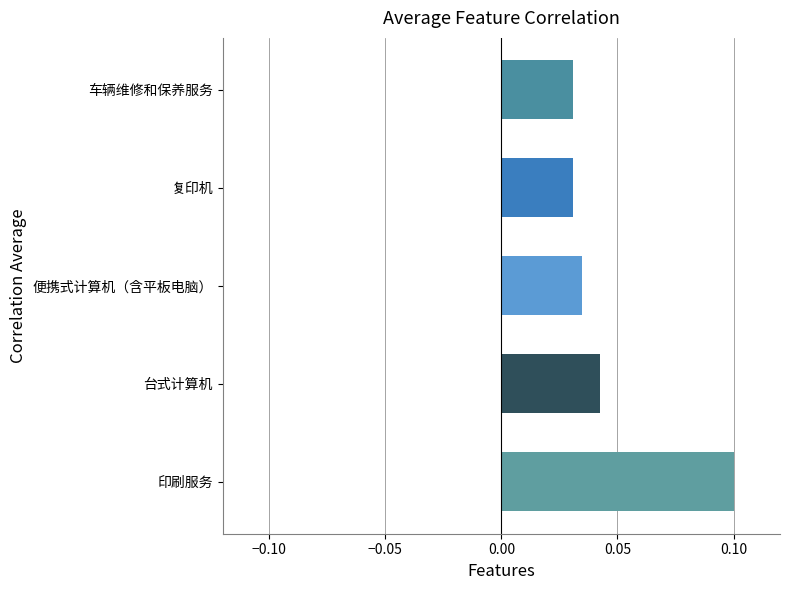

Which has a higher value, 复印机 or 印刷服务?

印刷服务